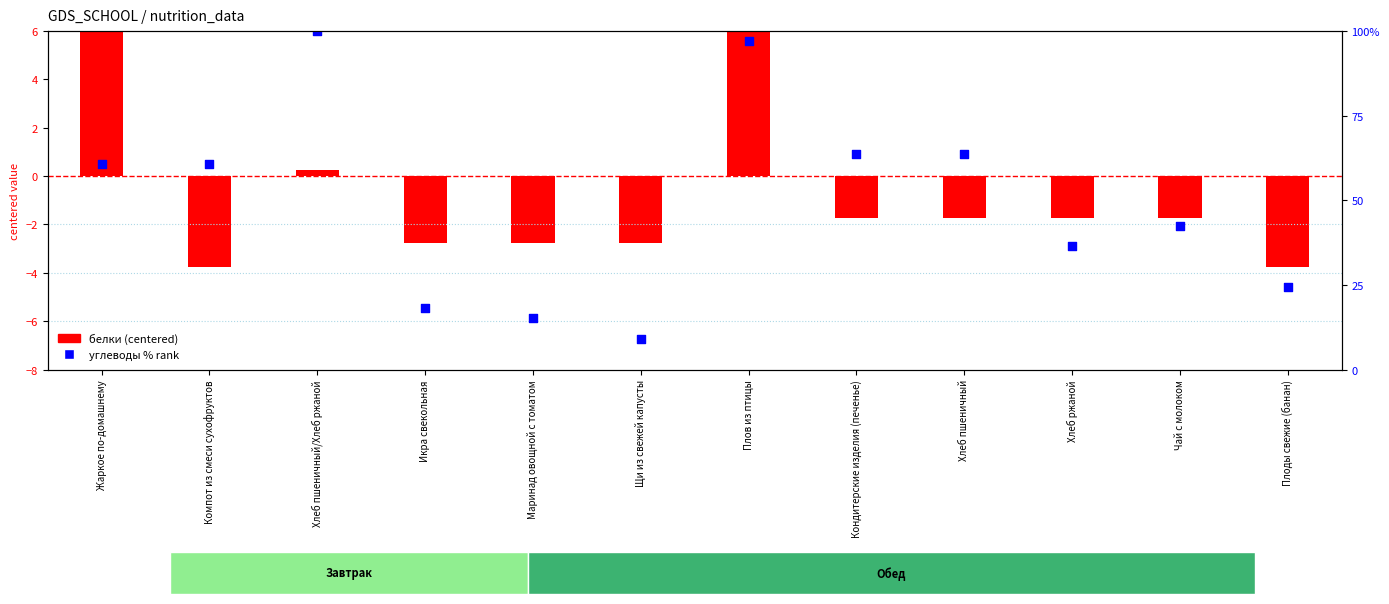

Which series contains the lowest Y value?

белки (centered)